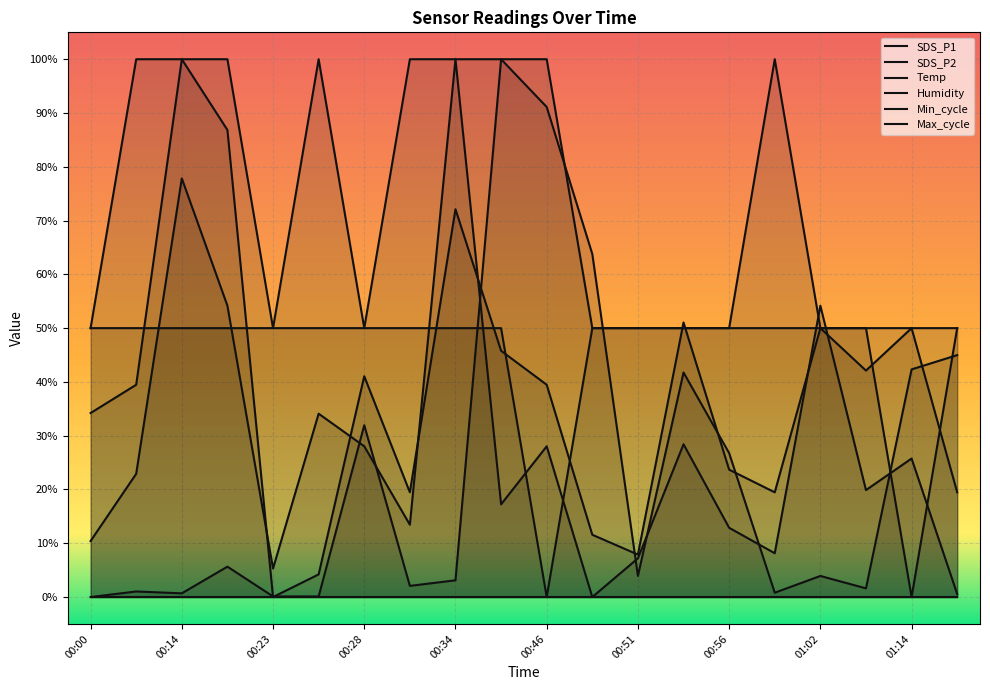

List the labels in order of SDS_P2 value, smallest first.

00:23, 00:25, 00:51, 00:49, 00:31, 00:59, 01:17, 00:56, 00:00, 00:11, 00:46, 00:28, 01:05, 00:40, 01:02, 01:14, 00:54, 00:34, 00:17, 00:14